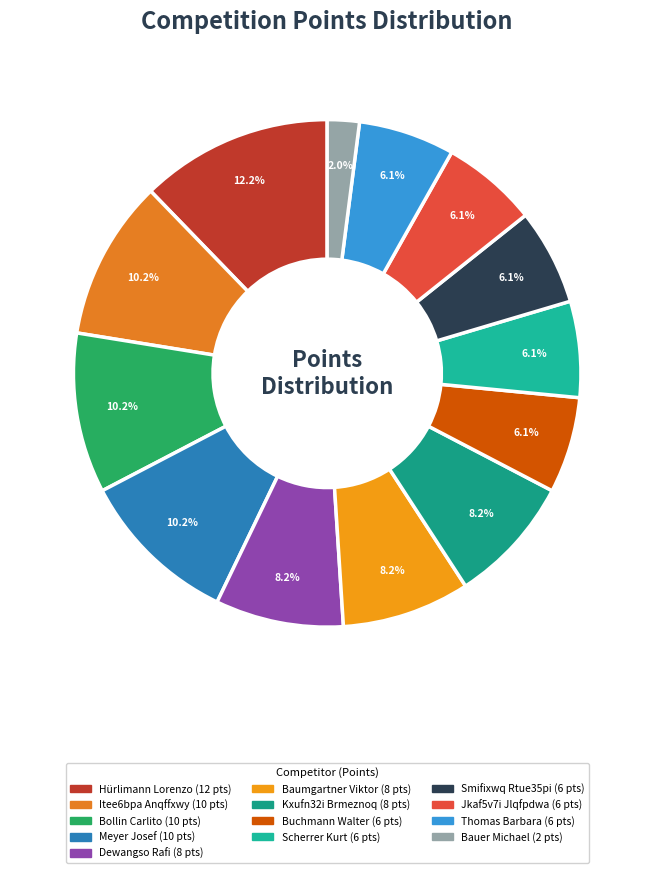

Which category has the biggest portion of the pie?

Hürlimann Lorenzo